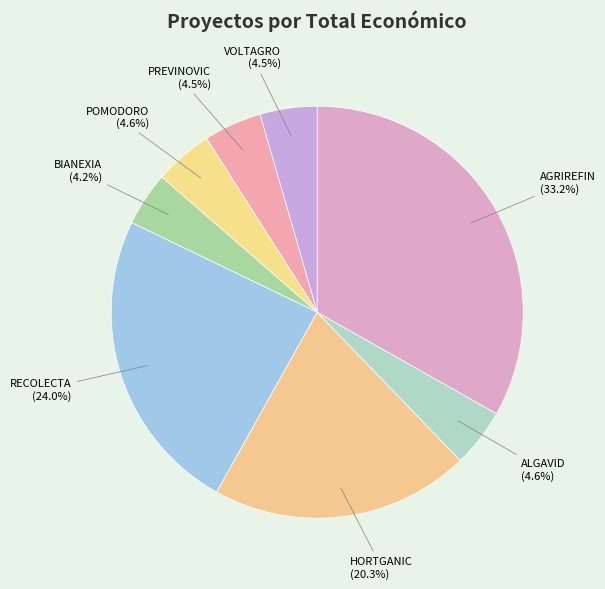

How many slices are in this pie chart?

8